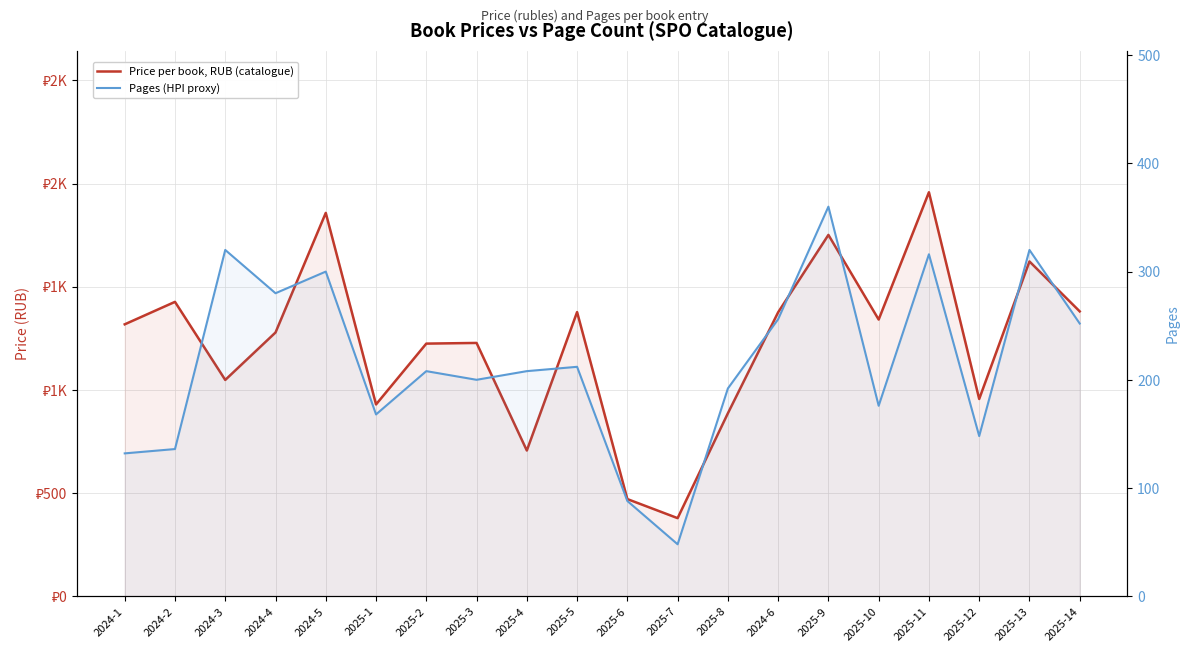

Reading right to left, what are all the values shown in this chart?

Price per book, RUB (catalogue): 2025-14=1380.5	2025-13=1622.5	2025-12=955.9	2025-11=1958.0	2025-10=1340.9	2025-9=1751.2	2024-6=1376.1	2025-8=886.6	2025-7=378.4	2025-6=470.8	2025-5=1377.2	2025-4=706.2	2025-3=1227.6	2025-2=1224.3	2025-1=929.5	2024-5=1857.9	2024-4=1278.2	2024-3=1048.3	2024-2=1426.7	2024-1=1317.8
Pages (HPI proxy): 2025-14=252.0	2025-13=320.0	2025-12=148.0	2025-11=316.0	2025-10=176.0	2025-9=360.0	2024-6=256.0	2025-8=192.0	2025-7=48.0	2025-6=88.0	2025-5=212.0	2025-4=208.0	2025-3=200.0	2025-2=208.0	2025-1=168.0	2024-5=300.0	2024-4=280.0	2024-3=320.0	2024-2=136.0	2024-1=132.0